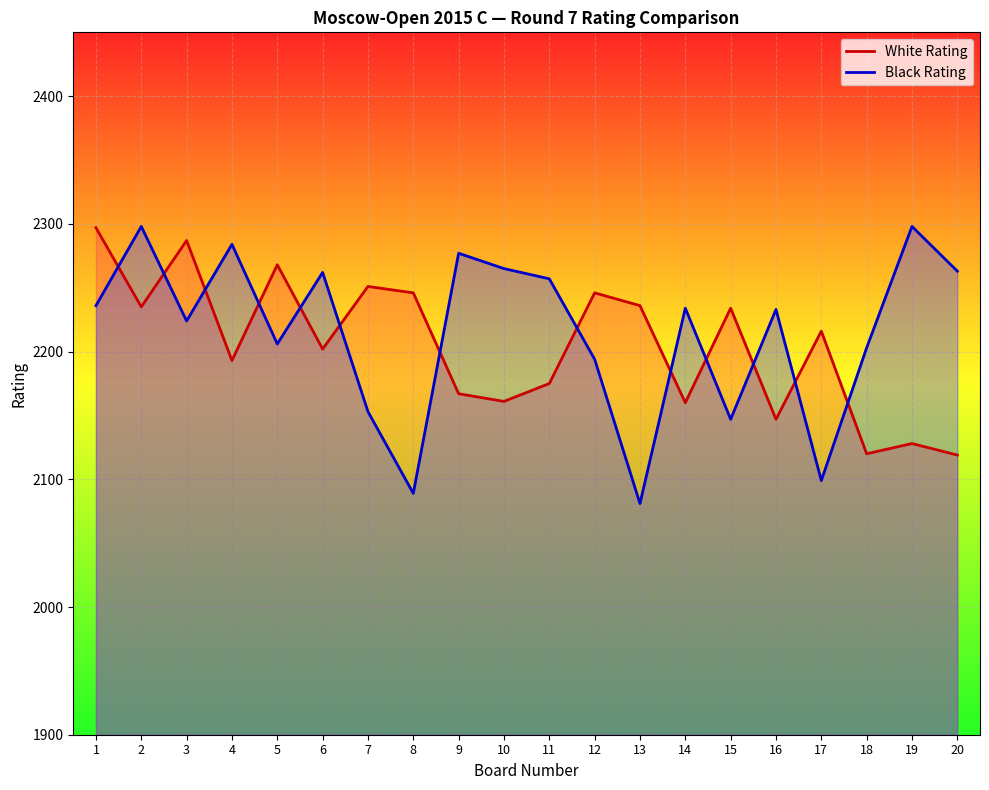

True or false: White Rating has a value of 1347 at 3.

False